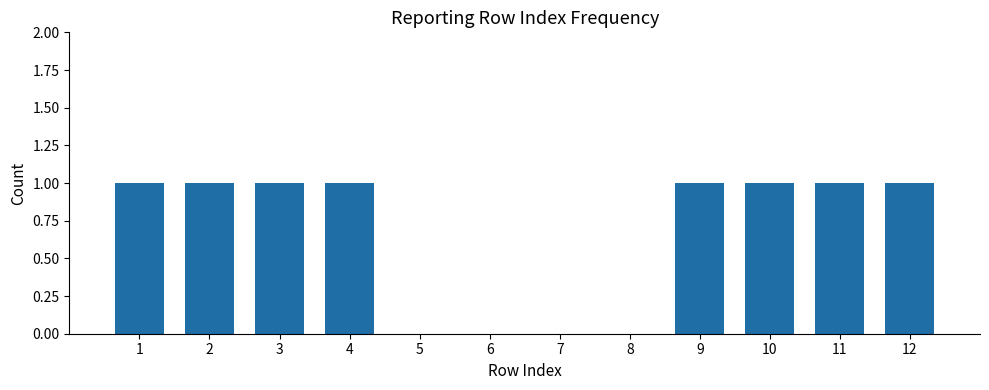

Between 10 and 8, which is larger?

10